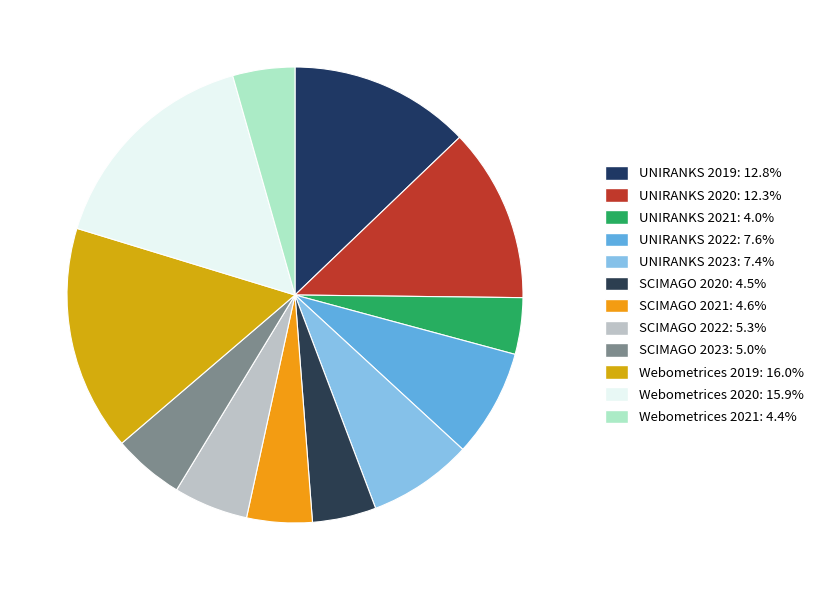

How many segments does this pie chart have?

12